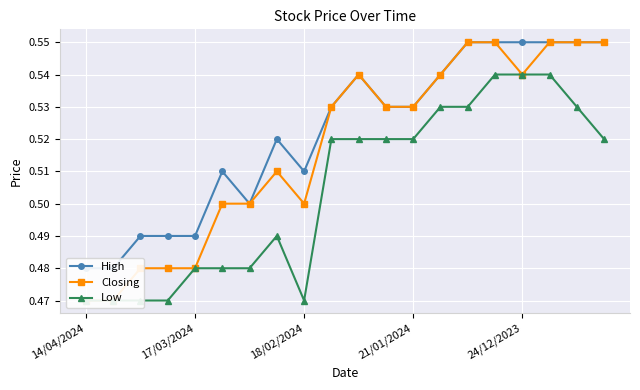

Is this an area chart (filled region under the line)?

No